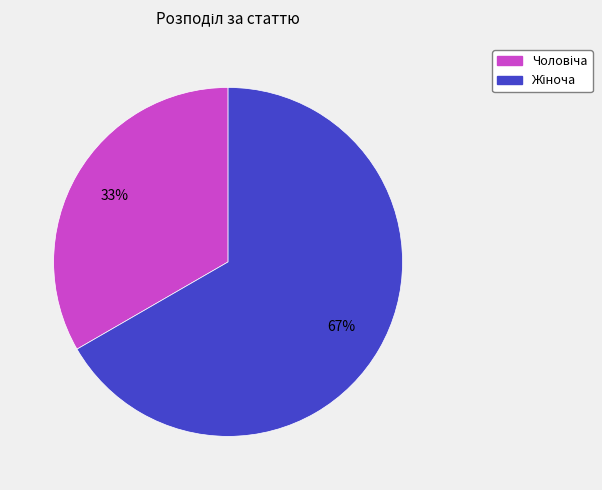

Count the number of slices in the pie.

2